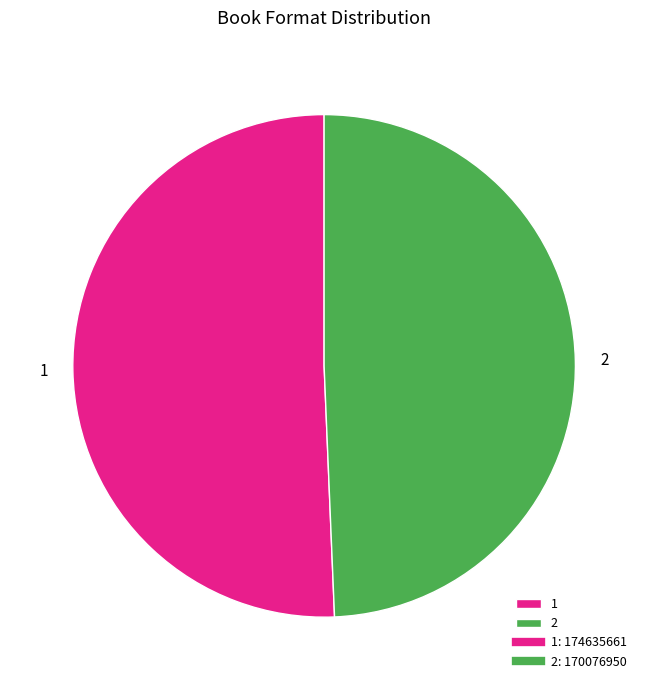

Rank the categories by value from highest to lowest.

1, 2